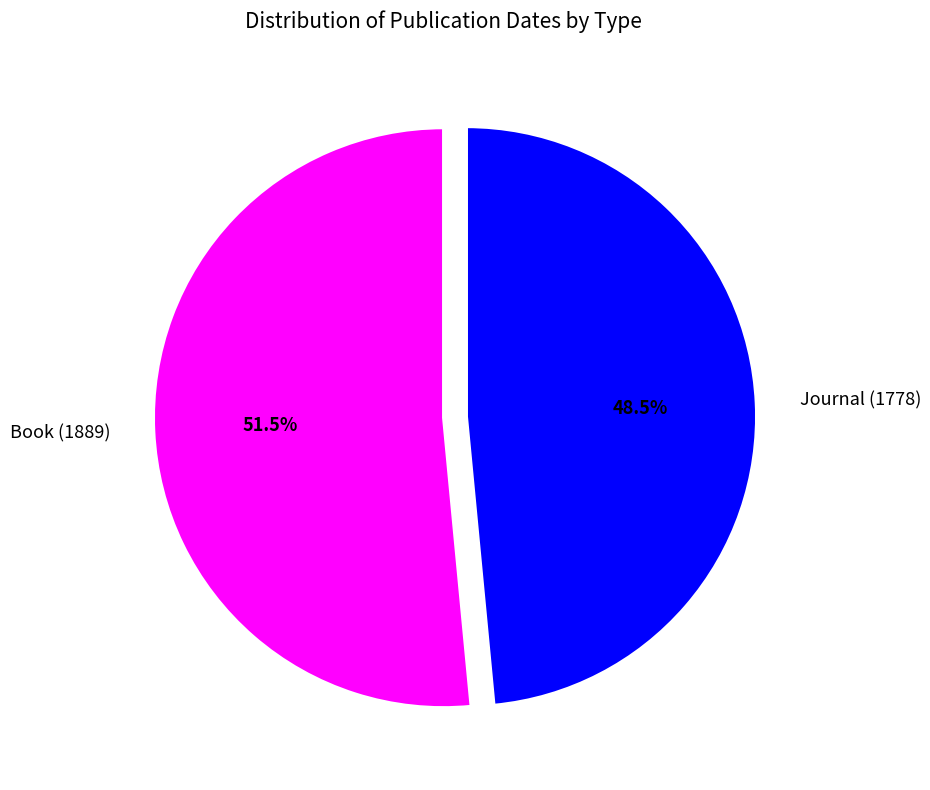

Which has a higher value, Book (1889) or Journal (1778)?

Book (1889)